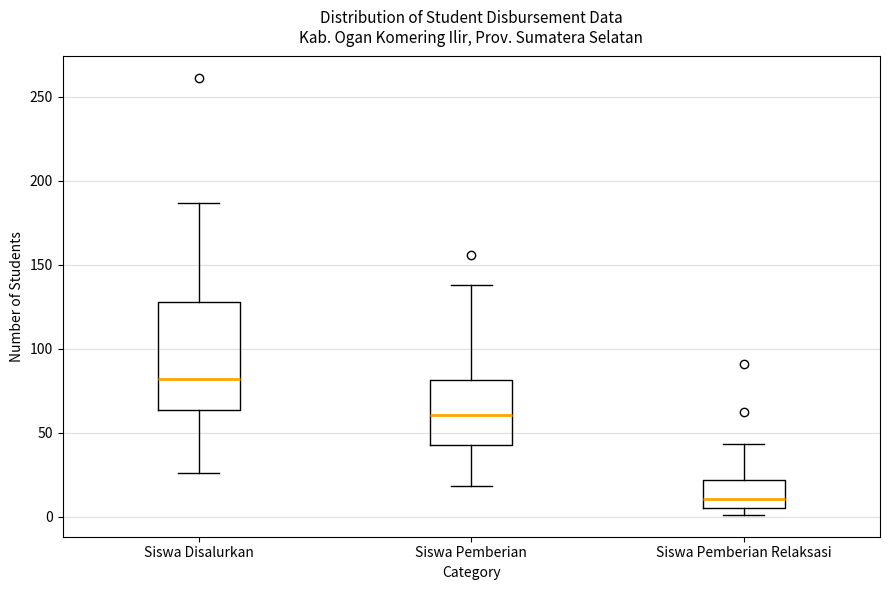

Which box has the lowest median line?

Siswa Pemberian Relaksasi